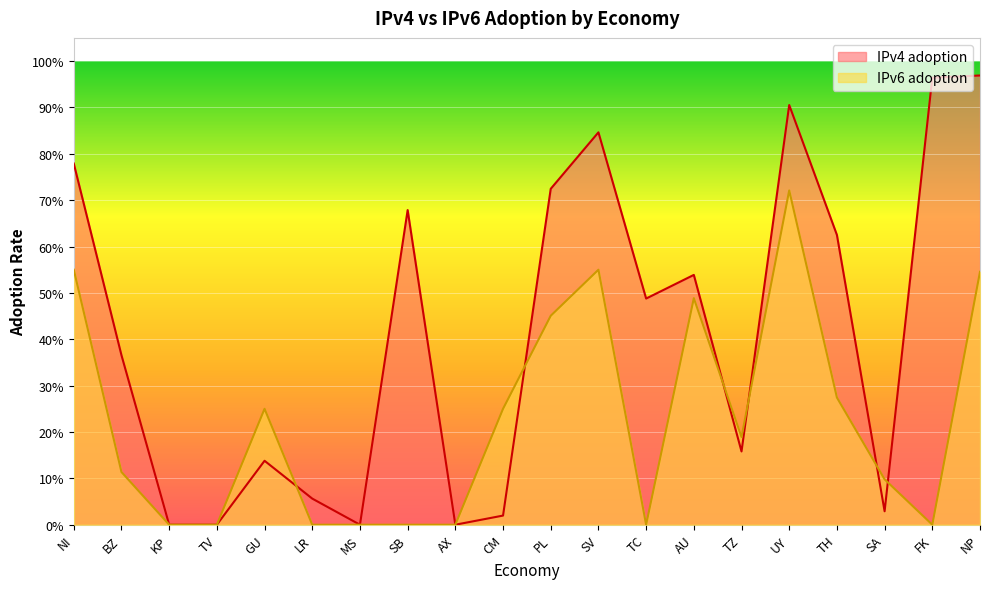

Which series changed the most between PL and UY?

IPv6 adoption